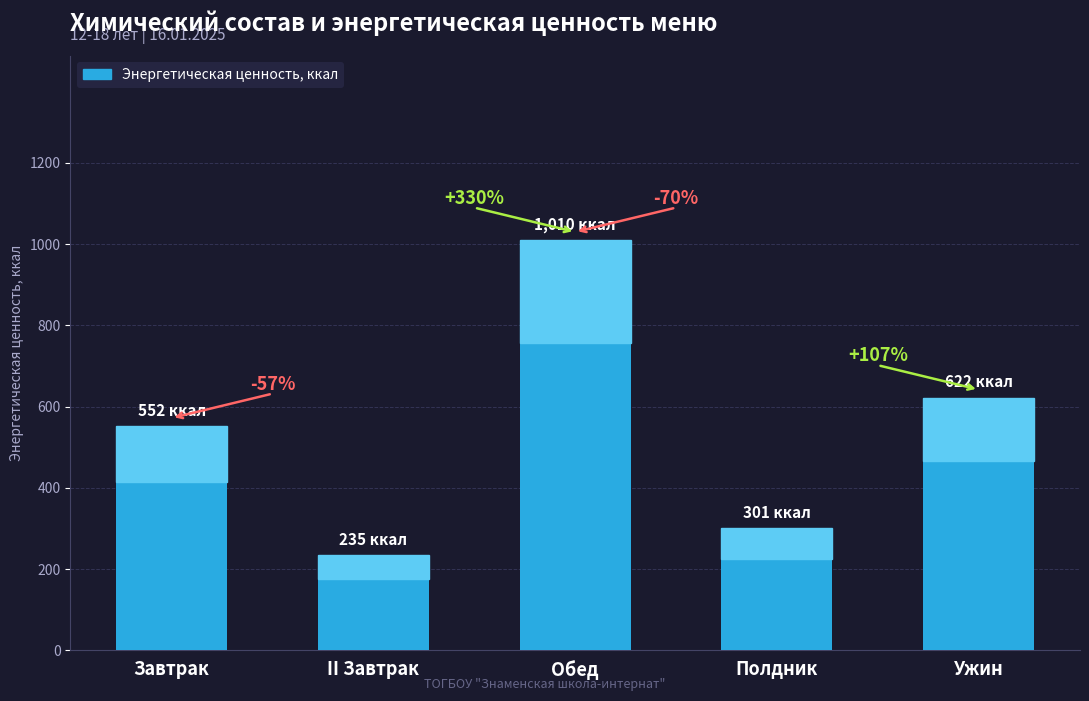

Rank the categories by value from highest to lowest.

Обед, Ужин, Завтрак, Полдник, II Завтрак